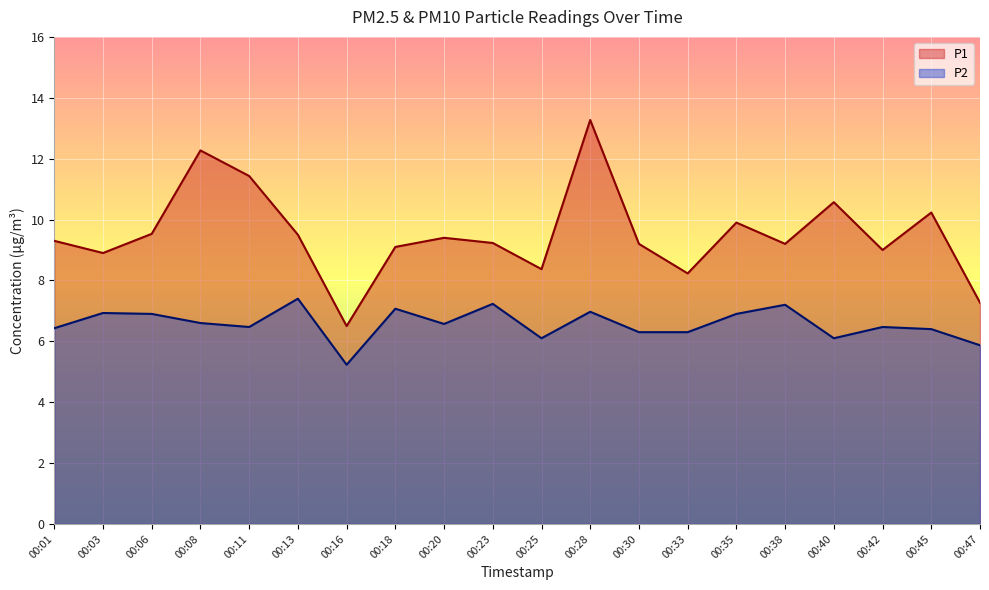

How many interior local peaks does the P1 series have?

6